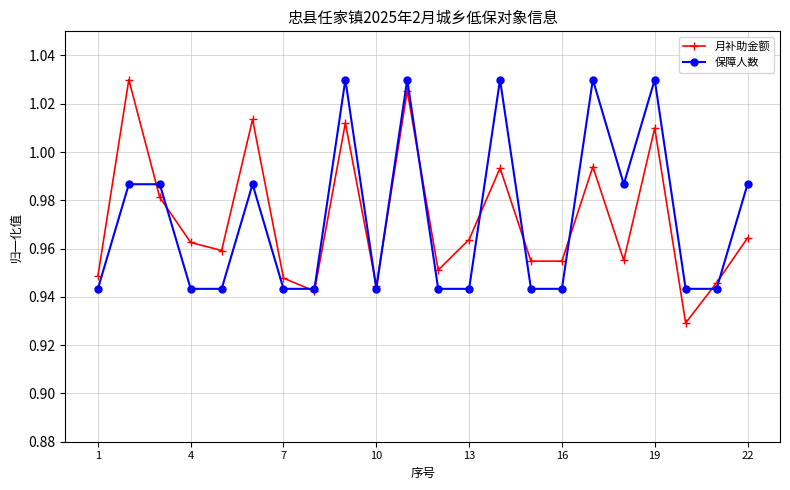

How many interior local peaks does the 月补助金额 series have?

7